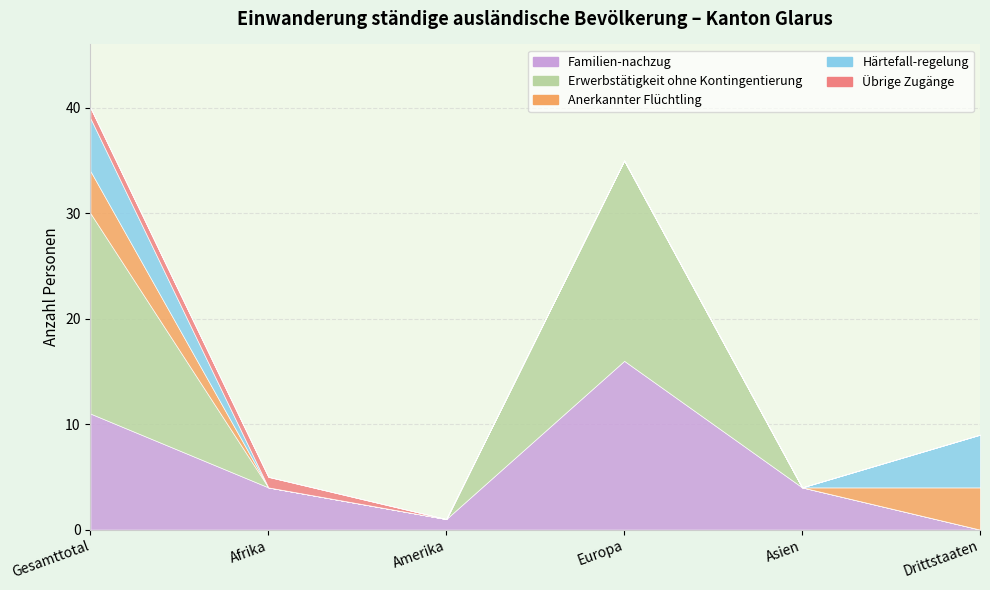

Is it true that Härtefall-regelung equals 5 at Drittstaaten?

True